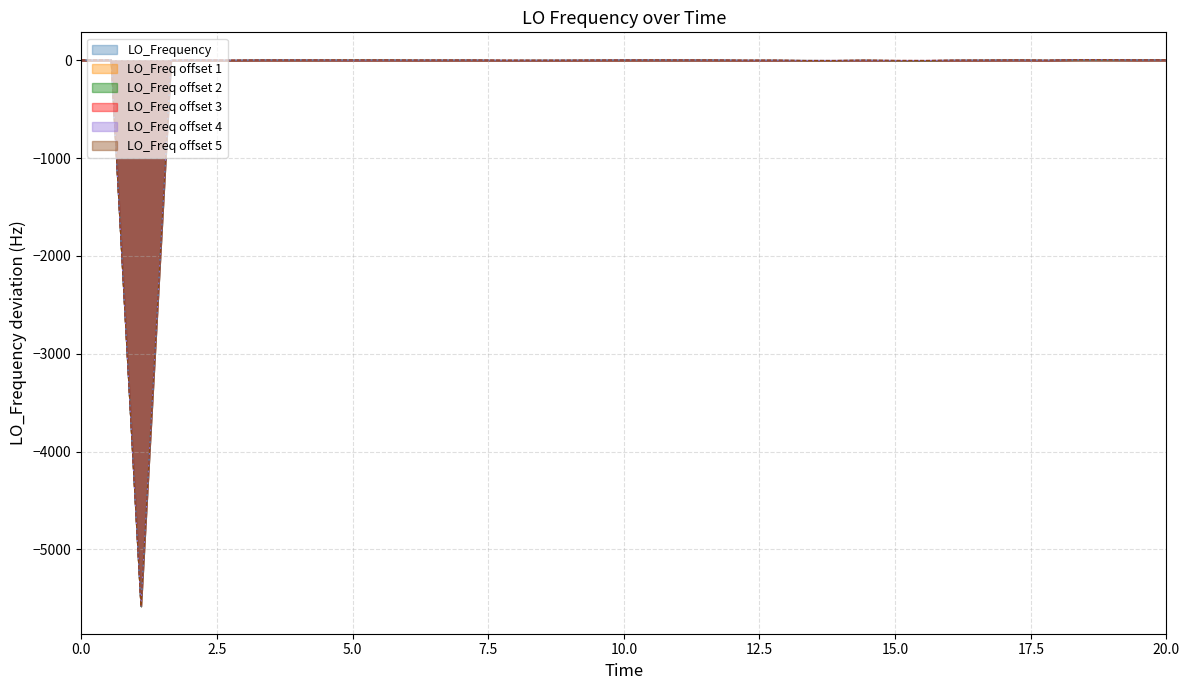

How many points are lower than both their immediate neighbors (excluding endpoints)?

11